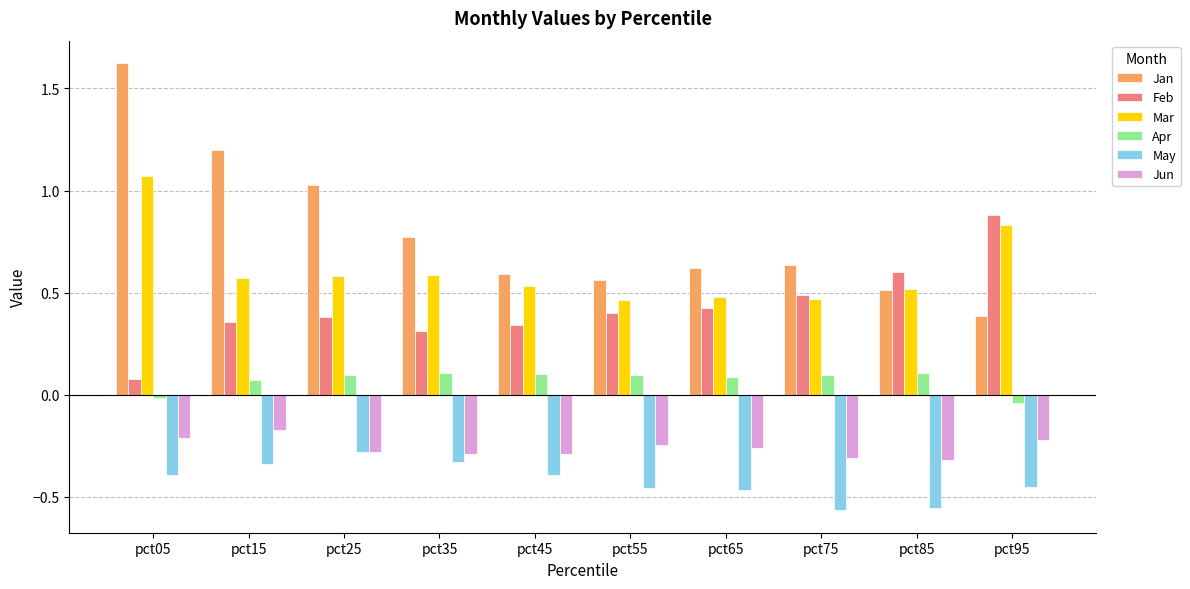

What is the spread (max minus min) of values at pct15?

1.5